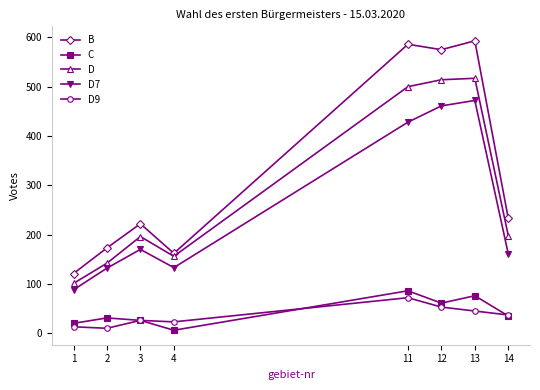

True or false: D9 and D7 cross at least once.

False